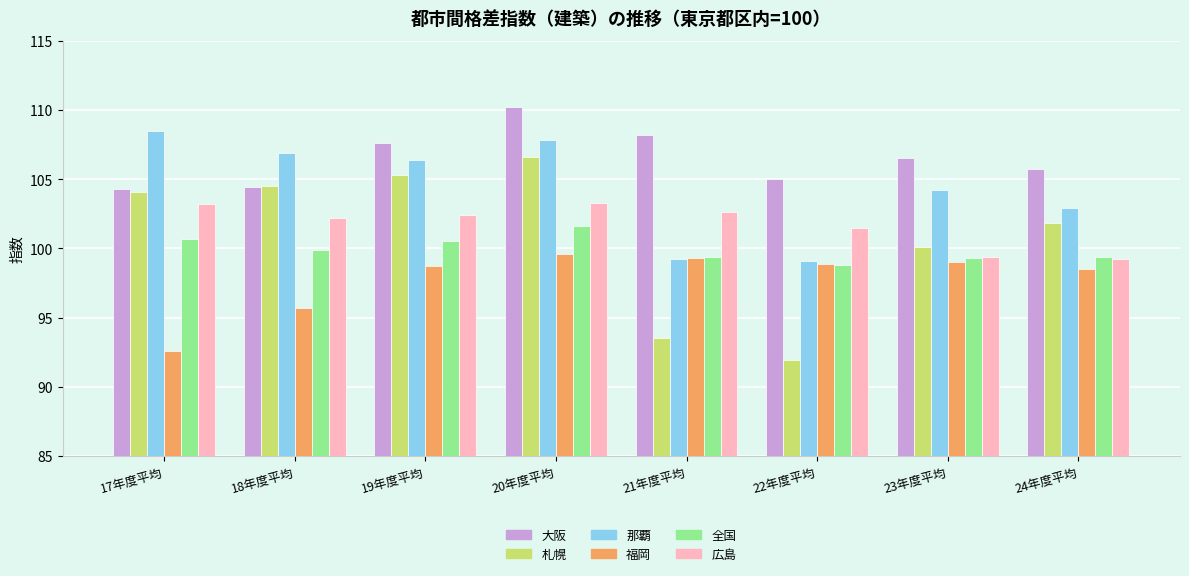

What is the label of the 2nd bar from the left?

18年度平均